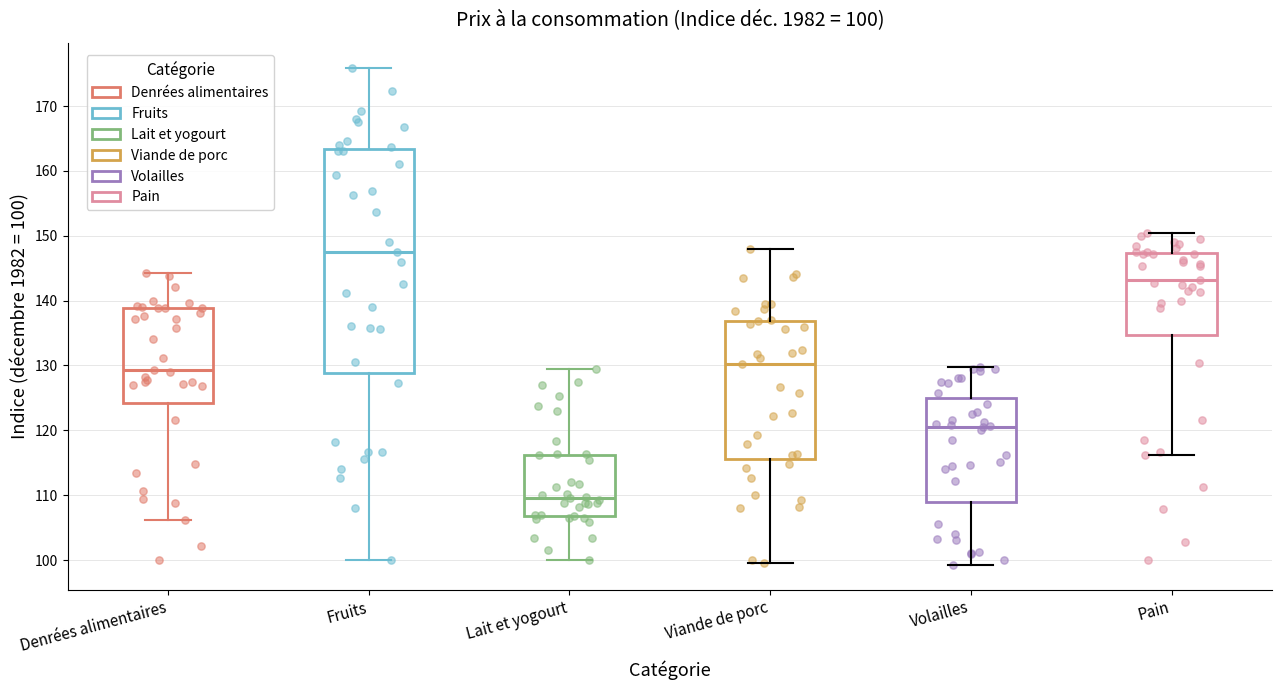

Which box's median line is the highest?

Fruits